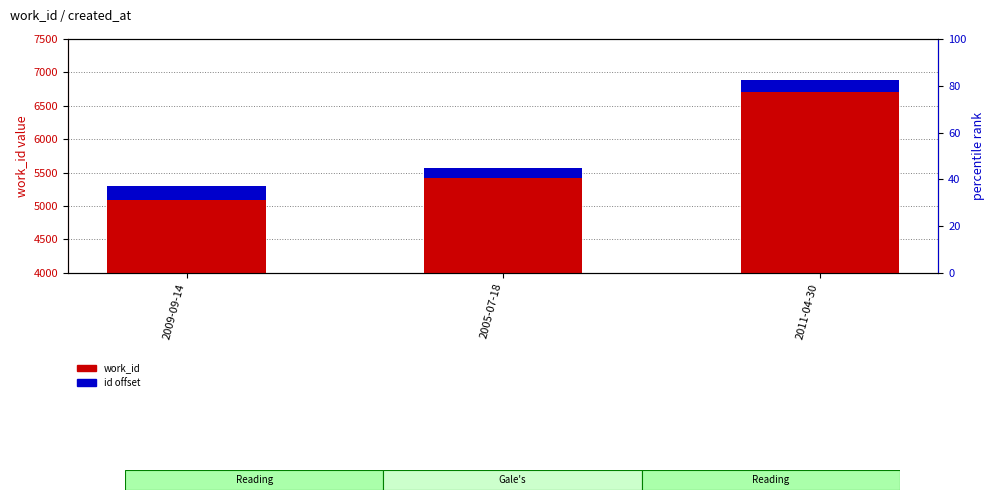

The work_id series shows 8469 at 2009-09-14. True or false?

False